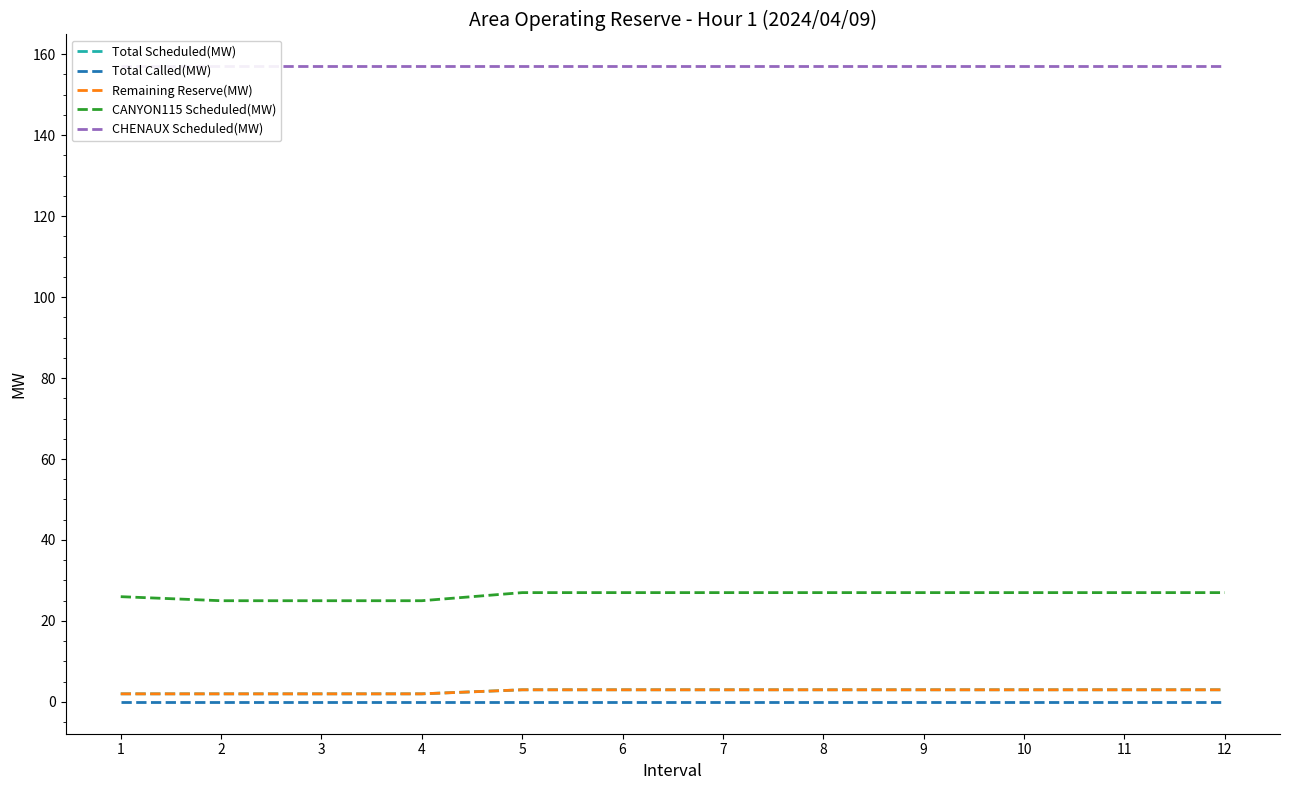

Which label corresponds to the largest value in the chart?

1